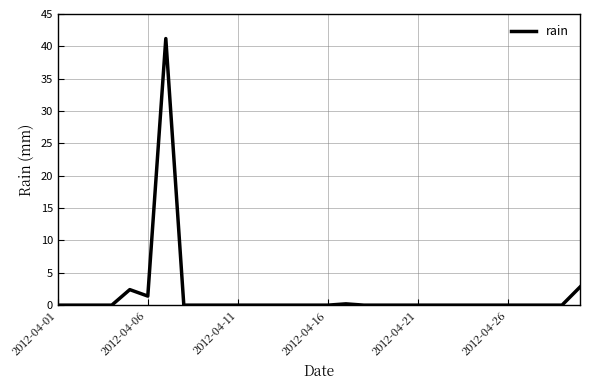

What is the maximum value shown in the chart?

41.2